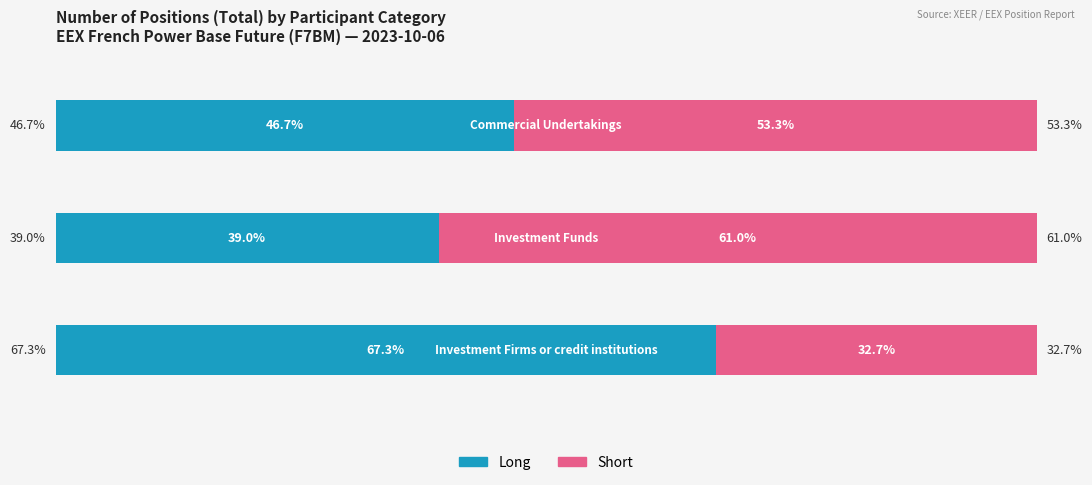

What are all the series names shown in the legend?

Long, Short